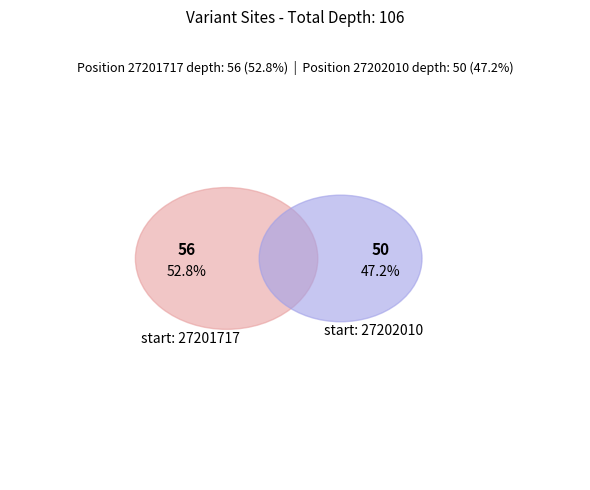

Rank the categories by value from highest to lowest.

27201717, 27202010